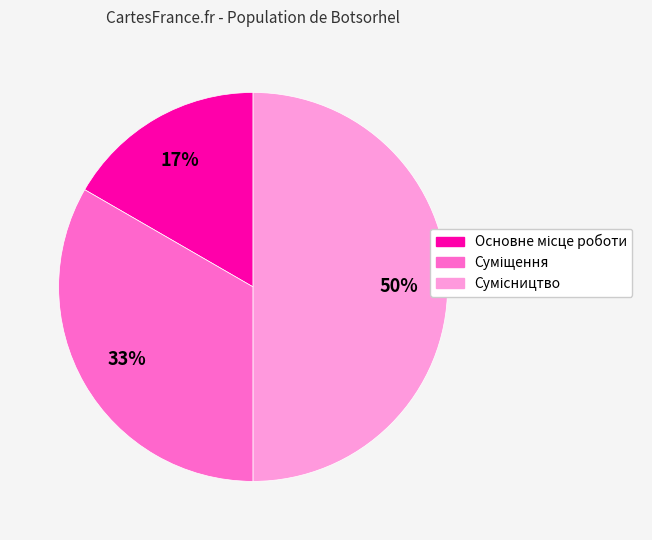

To the nearest percent, what is the average slice percentage?

33%